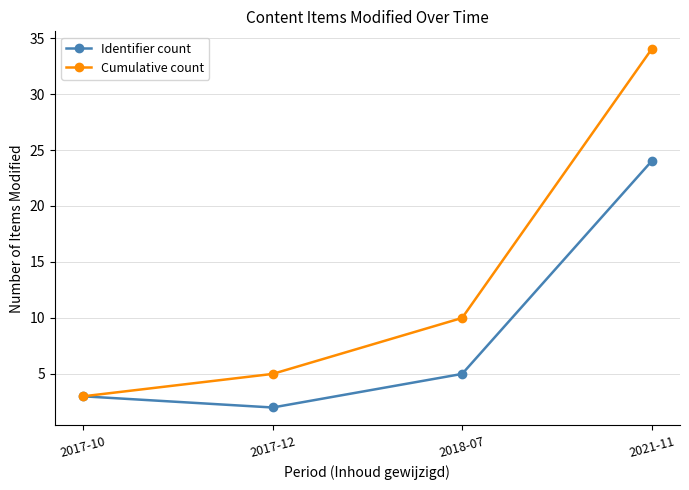

True or false: Cumulative count has a value of 6 at 2018-07.

False